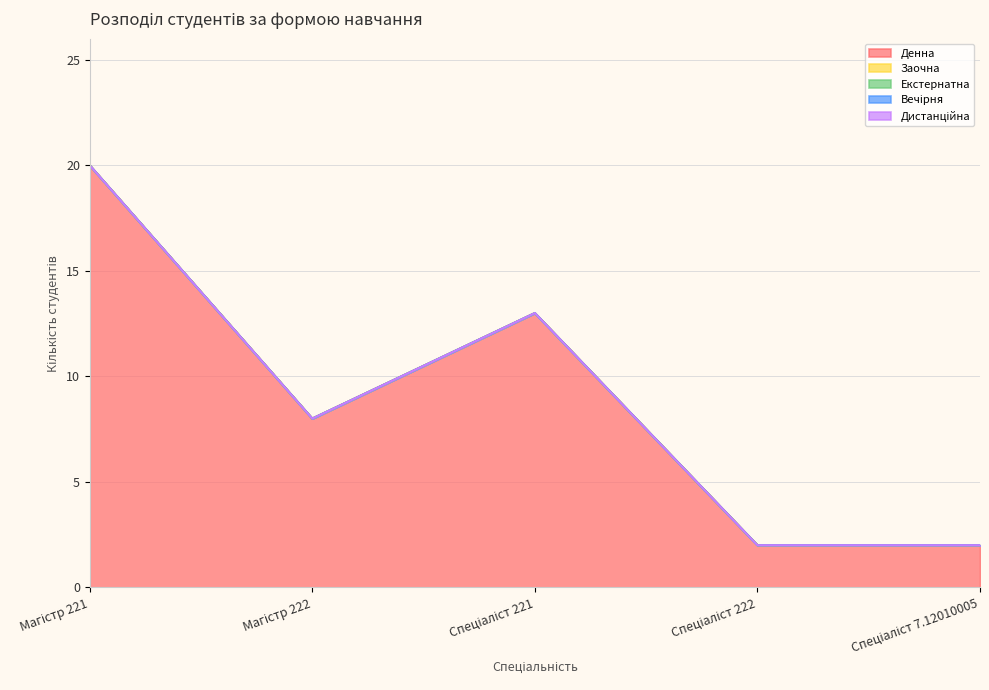

True or false: Дистанційна has more than 1 interior local peaks.

False